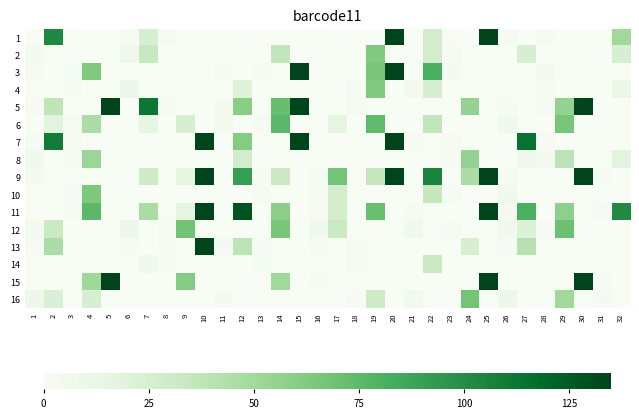

Reading left to right, transcribe all the data shown in this chart.

1: 1=0.0	2=102.5	3=0.9	4=0.0	5=0.0	6=2.0	7=24.3	8=2.6	9=0.0	10=0.0	11=0.0	12=0.0	13=0.0	14=0.0	15=0.0	16=0.8	17=0.0	18=0.0	19=0.0	20=135.0	21=0.0	22=27.1	23=0.9	24=0.0	25=135.0	26=1.3	27=0.0	28=1.6	29=0.0	30=0.0	31=0.0	32=50.5
2: 1=3.8	2=0.0	3=0.0	4=0.0	5=0.0	6=8.2	7=33.7	8=0.0	9=0.0	10=0.0	11=0.0	12=0.0	13=0.0	14=36.2	15=0.0	16=0.0	17=0.0	18=0.7	19=63.2	20=0.0	21=0.0	22=27.2	23=2.4	24=0.0	25=0.0	26=0.0	27=24.7	28=0.0	29=0.0	30=0.0	31=0.0	32=25.1
3: 1=1.7	2=0.0	3=2.4	4=63.1	5=0.0	6=0.0	7=0.0	8=0.0	9=0.0	10=0.0	11=1.3	12=0.0	13=1.1	14=0.0	15=135.0	16=0.0	17=0.0	18=0.0	19=65.5	20=135.0	21=1.0	22=81.3	23=2.7	24=0.0	25=0.0	26=0.0	27=0.0	28=2.7	29=0.0	30=0.0	31=0.0	32=0.0
4: 1=0.0	2=0.0	3=1.3	4=0.0	5=0.0	6=8.7	7=0.0	8=0.0	9=0.0	10=0.0	11=0.0	12=21.1	13=0.0	14=0.0	15=0.0	16=0.0	17=0.0	18=1.1	19=62.5	20=0.0	21=4.3	22=25.0	23=0.0	24=0.0	25=0.0	26=0.0	27=0.0	28=2.2	29=0.0	30=0.0	31=0.0	32=11.2
5: 1=1.5	2=37.1	3=0.0	4=0.0	5=135.0	6=0.0	7=111.9	8=1.8	9=0.0	10=0.0	11=2.8	12=59.3	13=0.0	14=71.3	15=135.0	16=0.7	17=0.0	18=2.0	19=0.0	20=0.0	21=0.5	22=0.0	23=0.0	24=55.4	25=0.0	26=1.1	27=0.0	28=2.1	29=55.7	30=135.0	31=0.0	32=0.0
6: 1=0.0	2=17.8	3=2.1	4=45.7	5=0.0	6=0.0	7=14.4	8=0.0	9=24.5	10=0.0	11=4.3	12=0.0	13=1.6	14=75.6	15=0.0	16=0.0	17=15.5	18=0.0	19=73.9	20=0.0	21=0.0	22=35.7	23=0.0	24=0.0	25=0.0	26=6.8	27=0.0	28=0.0	29=65.7	30=0.0	31=0.0	32=0.0
7: 1=2.1	2=109.5	3=1.3	4=0.0	5=0.0	6=0.6	7=0.0	8=0.0	9=0.0	10=135.0	11=0.0	12=61.6	13=0.0	14=0.0	15=135.0	16=0.7	17=0.0	18=0.0	19=0.0	20=135.0	21=1.8	22=0.0	23=1.2	24=0.0	25=0.0	26=0.0	27=114.0	28=1.5	29=0.0	30=0.0	31=0.0	32=0.0
8: 1=6.5	2=0.0	3=2.3	4=52.8	5=0.0	6=0.0	7=0.0	8=0.5	9=0.0	10=0.0	11=0.0	12=27.1	13=0.0	14=0.0	15=0.0	16=0.0	17=0.0	18=0.0	19=0.0	20=0.0	21=0.0	22=0.0	23=1.8	24=55.8	25=0.0	26=0.0	27=6.8	28=2.9	29=38.2	30=0.0	31=0.0	32=17.6
9: 1=2.8	2=0.0	3=0.0	4=0.0	5=0.0	6=0.0	7=29.8	8=0.0	9=14.5	10=135.0	11=0.0	12=91.2	13=2.3	14=31.3	15=0.0	16=2.5	17=67.4	18=0.0	19=35.2	20=135.0	21=0.0	22=105.0	23=0.0	24=45.8	25=135.0	26=1.5	27=0.0	28=0.7	29=0.0	30=135.0	31=2.1	32=0.0
10: 1=0.0	2=0.0	3=2.4	4=64.3	5=0.0	6=0.0	7=0.0	8=0.0	9=0.0	10=0.0	11=0.0	12=0.0	13=2.0	14=0.0	15=0.0	16=2.0	17=27.2	18=0.0	19=0.0	20=0.0	21=0.0	22=34.4	23=2.4	24=0.0	25=0.0	26=5.7	27=0.0	28=0.8	29=0.0	30=0.0	31=0.0	32=0.0
11: 1=0.0	2=0.0	3=2.4	4=75.5	5=0.0	6=0.0	7=46.6	8=0.5	9=15.8	10=135.0	11=0.7	12=128.6	13=0.0	14=58.2	15=0.0	16=2.0	17=27.0	18=0.0	19=70.9	20=0.0	21=1.2	22=0.0	23=0.0	24=0.0	25=135.0	26=3.0	27=81.0	28=0.0	29=57.5	30=0.0	31=2.6	32=101.8
12: 1=4.6	2=32.0	3=0.0	4=0.0	5=0.0	6=8.9	7=0.0	8=1.5	9=67.7	10=0.0	11=0.0	12=0.0	13=0.0	14=65.8	15=0.0	16=7.3	17=31.5	18=0.0	19=0.0	20=0.0	21=6.0	22=0.0	23=2.0	24=0.0	25=0.0	26=5.4	27=21.6	28=1.9	29=70.0	30=0.0	31=0.0	32=0.0
13: 1=2.1	2=45.4	3=0.0	4=0.0	5=0.0	6=1.5	7=0.0	8=1.4	9=0.0	10=135.0	11=2.7	12=38.2	13=1.7	14=0.0	15=0.0	16=1.7	17=0.0	18=1.1	19=0.0	20=0.0	21=0.0	22=0.0	23=0.0	24=24.8	25=0.0	26=1.7	27=41.0	28=0.0	29=0.0	30=0.0	31=0.0	32=0.0
14: 1=0.0	2=0.0	3=0.0	4=0.0	5=0.0	6=0.0	7=7.2	8=2.1	9=0.0	10=0.0	11=0.0	12=0.0	13=2.4	14=0.0	15=0.0	16=0.0	17=0.0	18=1.4	19=0.0	20=0.0	21=0.0	22=32.9	23=0.0	24=0.0	25=0.0	26=0.0	27=0.0	28=0.0	29=0.0	30=0.0	31=0.0	32=0.0
15: 1=0.0	2=0.0	3=0.0	4=51.6	5=135.0	6=0.0	7=0.0	8=0.0	9=61.5	10=0.0	11=0.0	12=0.0	13=0.0	14=50.1	15=0.0	16=2.0	17=0.0	18=0.0	19=0.0	20=0.0	21=0.0	22=0.0	23=0.0	24=0.0	25=135.0	26=0.0	27=0.0	28=0.8	29=0.0	30=135.0	31=1.1	32=0.0
16: 1=8.5	2=23.1	3=0.0	4=25.2	5=0.0	6=0.0	7=0.0	8=0.0	9=0.0	10=0.0	11=2.7	12=0.0	13=0.0	14=0.0	15=0.0	16=0.0	17=0.0	18=1.3	19=29.6	20=0.0	21=5.0	22=0.0	23=0.0	24=67.0	25=0.0	26=8.5	27=0.0	28=0.0	29=50.3	30=0.0	31=3.0	32=0.0